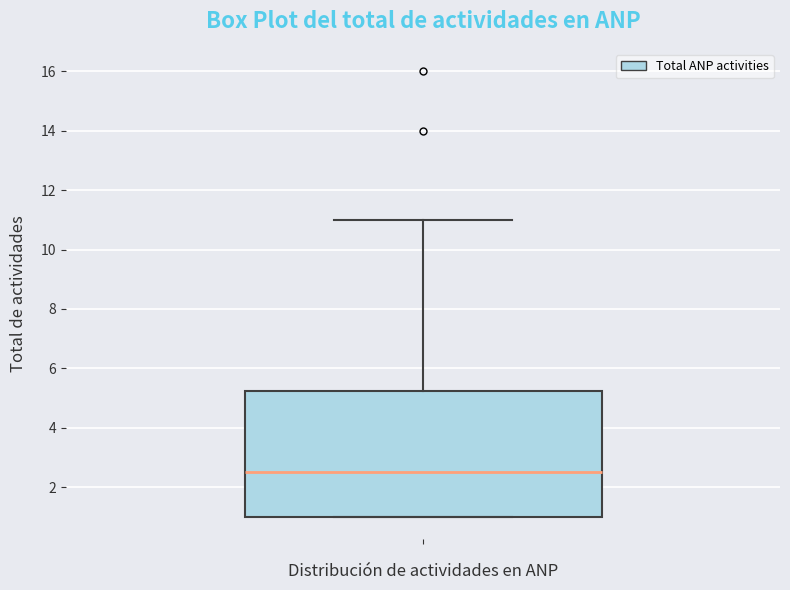

Where does the upper whisker of the box end on the y-axis? The values are not printed on the chart, so give them approximately, as read against the axis.

11.0